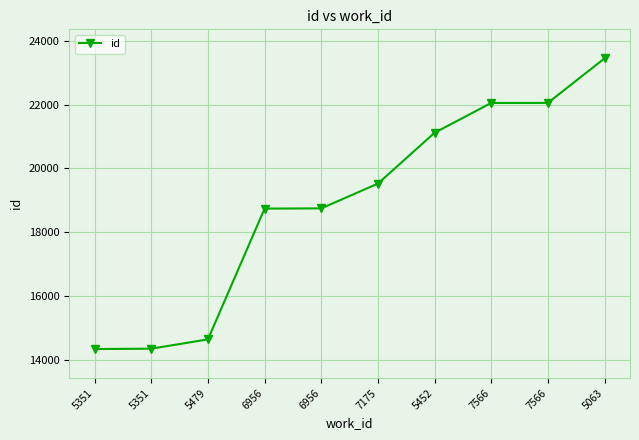

How many lines are shown in the chart?

1